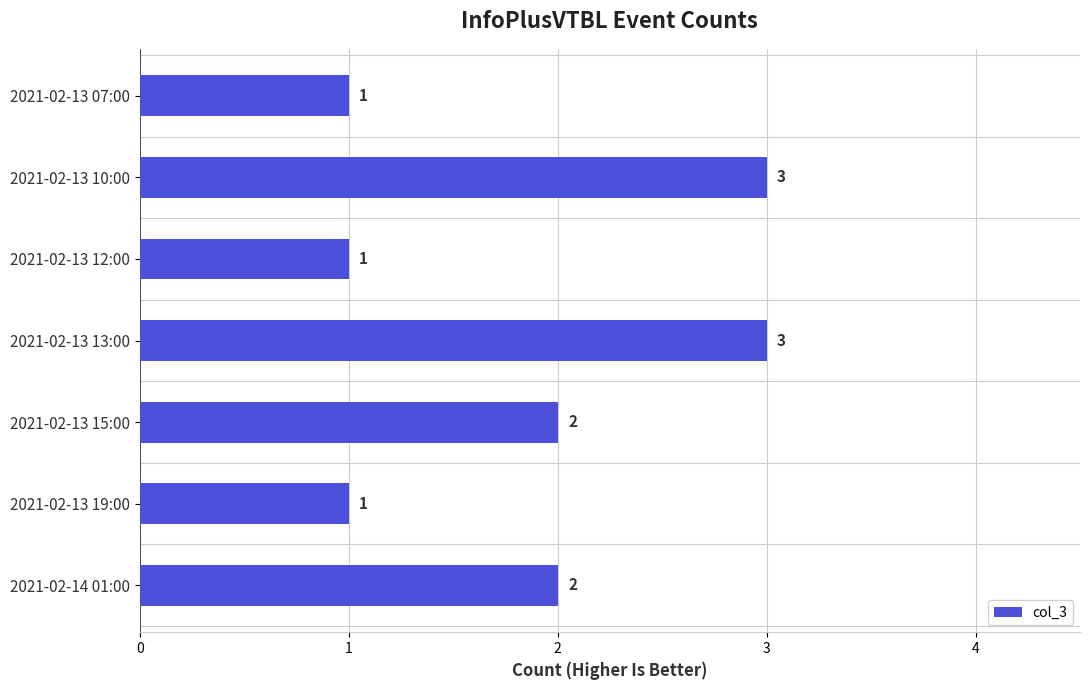

What is the maximum value shown in the chart?

3